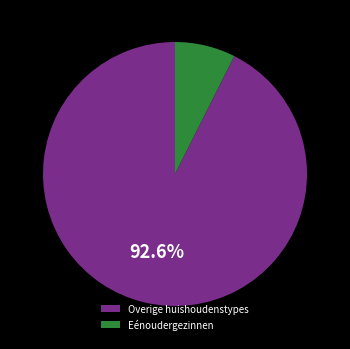

Does any single category account for the majority?

Yes